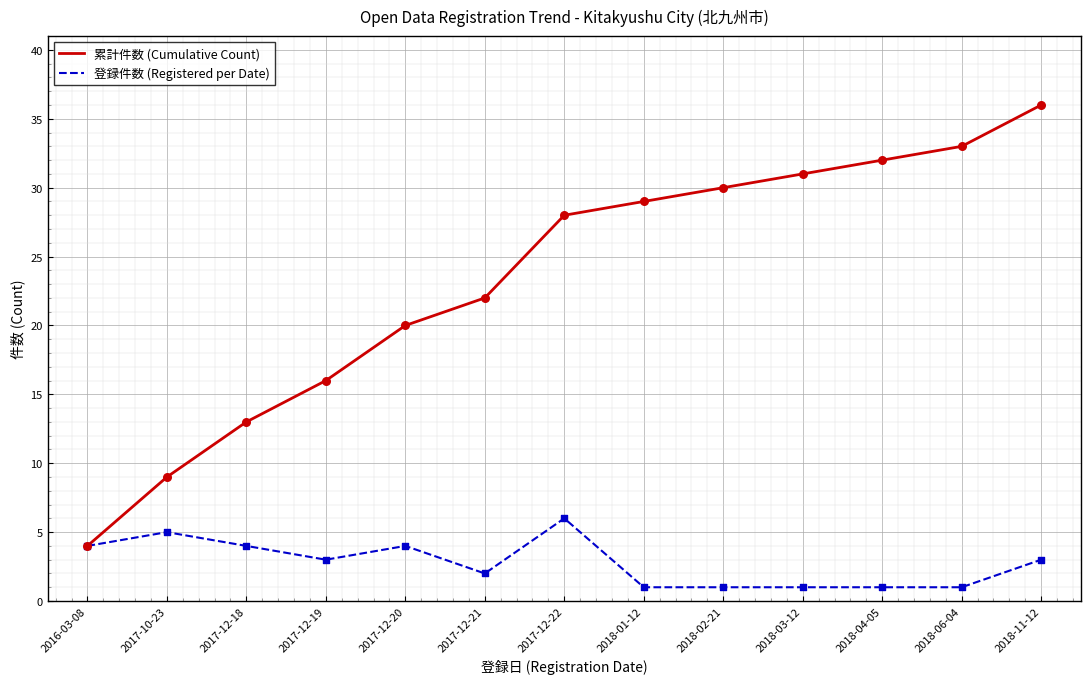

What is the total value across all series at 2017-12-19?

19